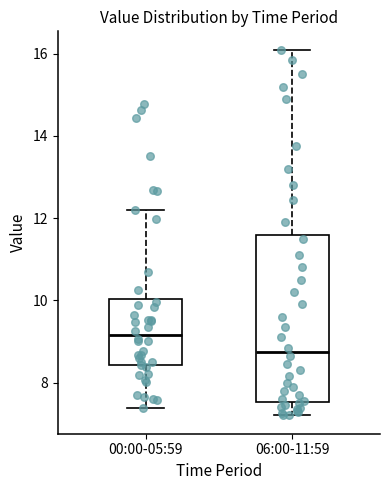

Which box has the highest median line?

00:00-05:59